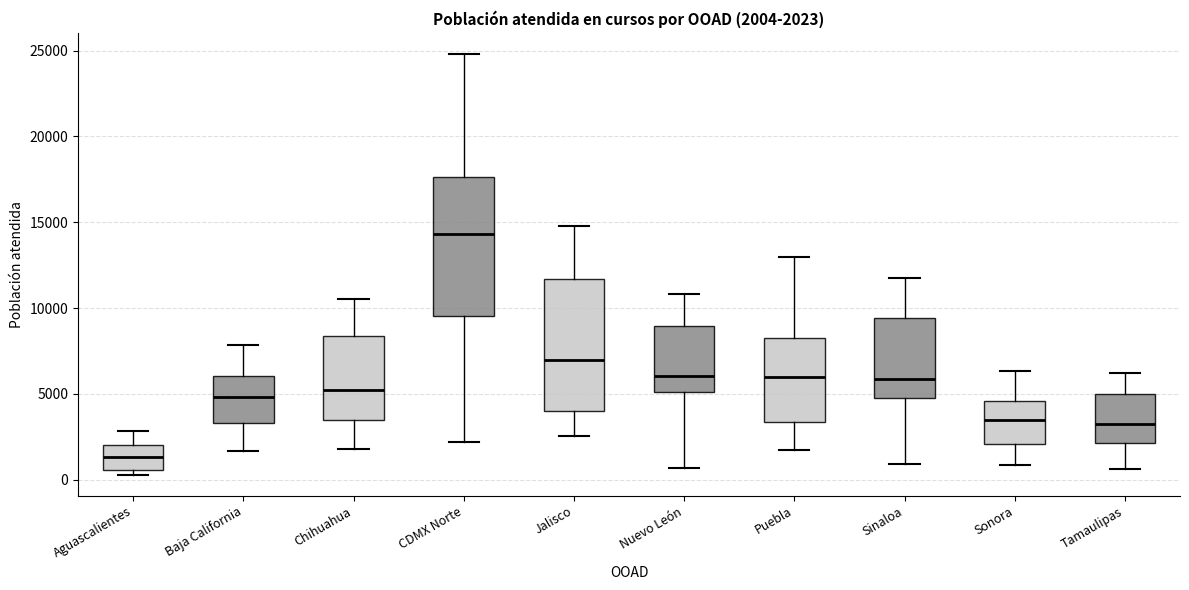

Which box has the highest median line?

CDMX Norte